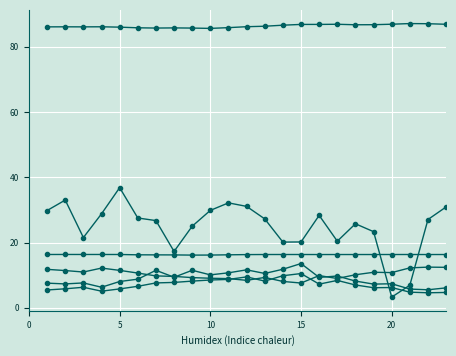

How many lines are shown in the chart?

6